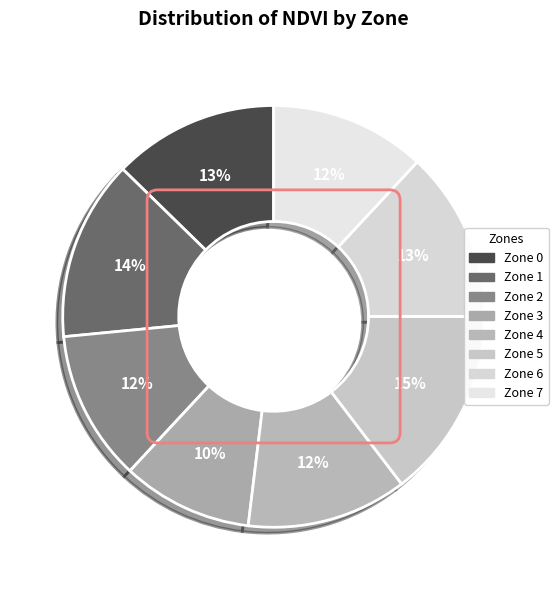

To the nearest percent, what is the difference between the largest and smallest slice percentages?

5%